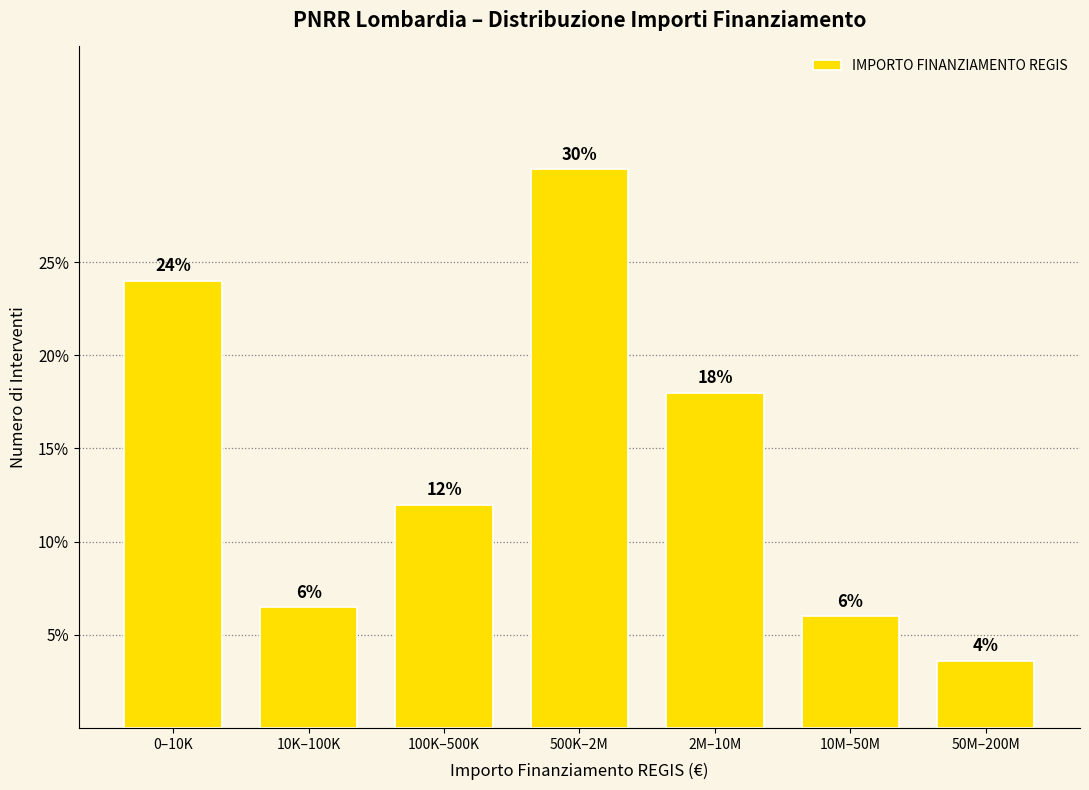

What is the difference between the maximum and second lowest values?

24.0